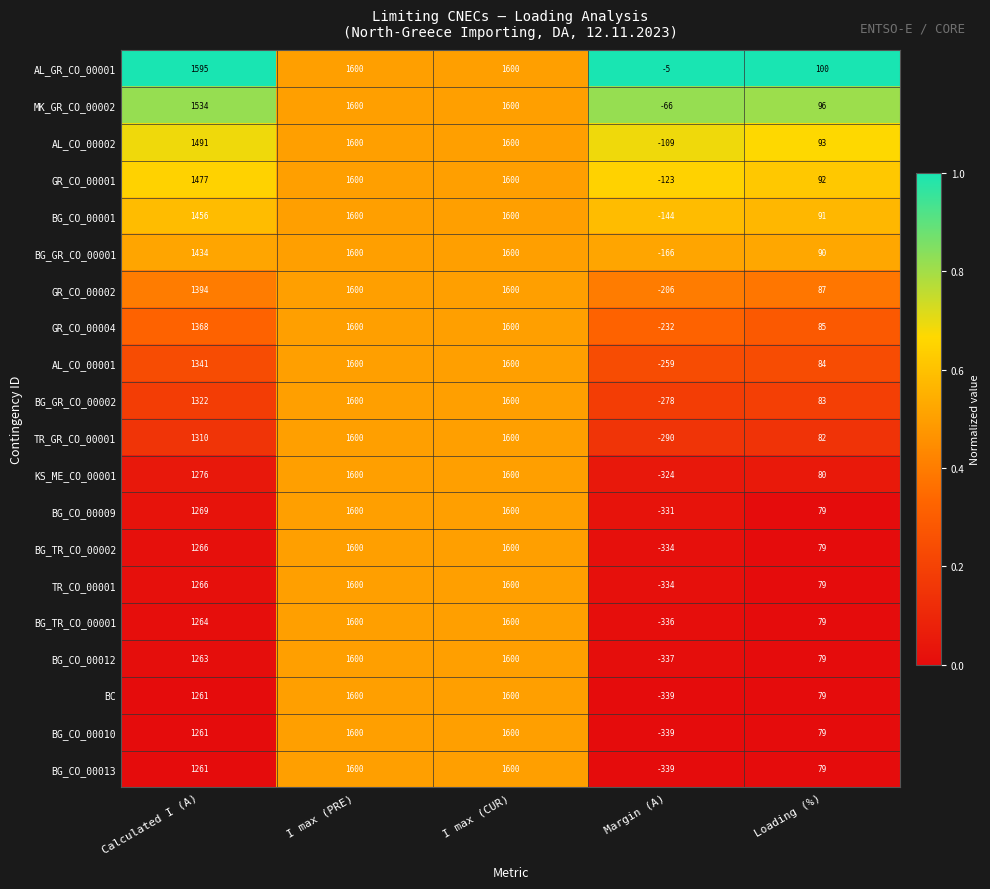

What is the total value across all series at Margin (A)?

-4891